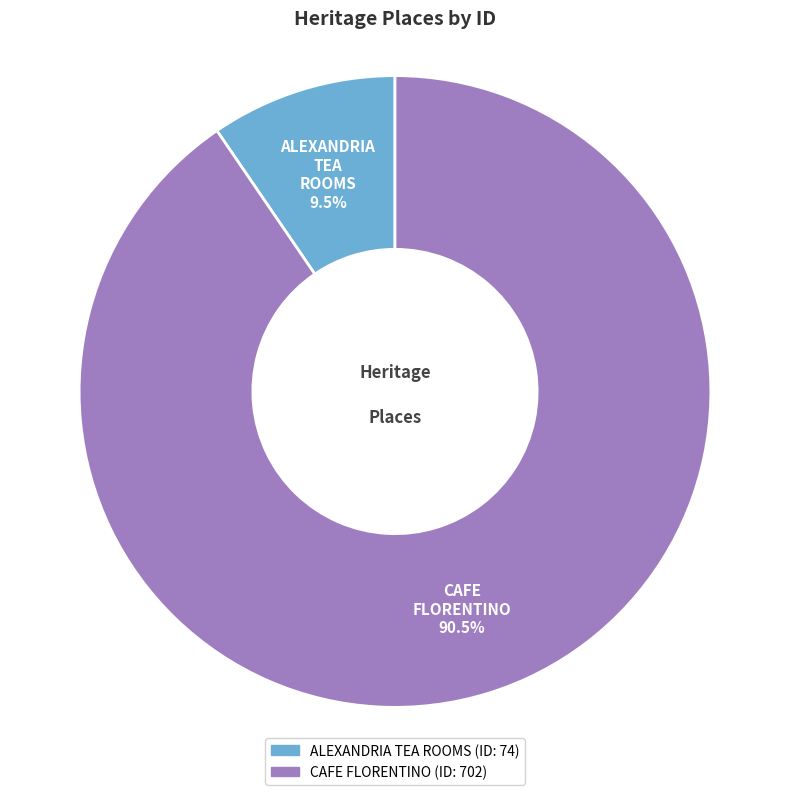

Combined, do ALEXANDRIA TEA ROOMS and CAFE FLORENTINO account for over 50%?

Yes